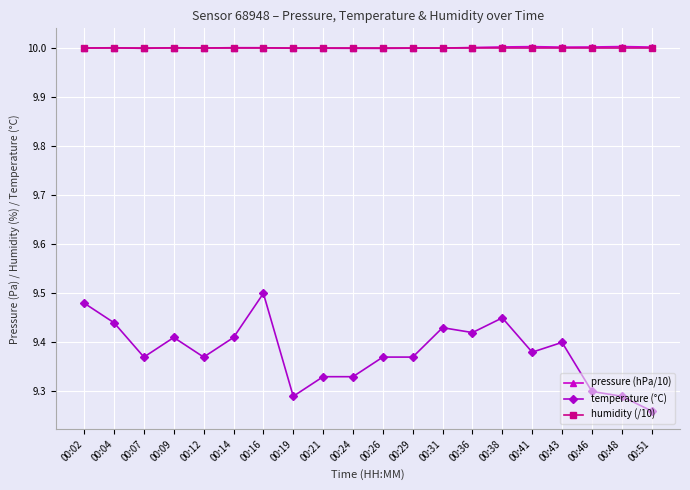

At how many categories does at least one series exceed 9?

20